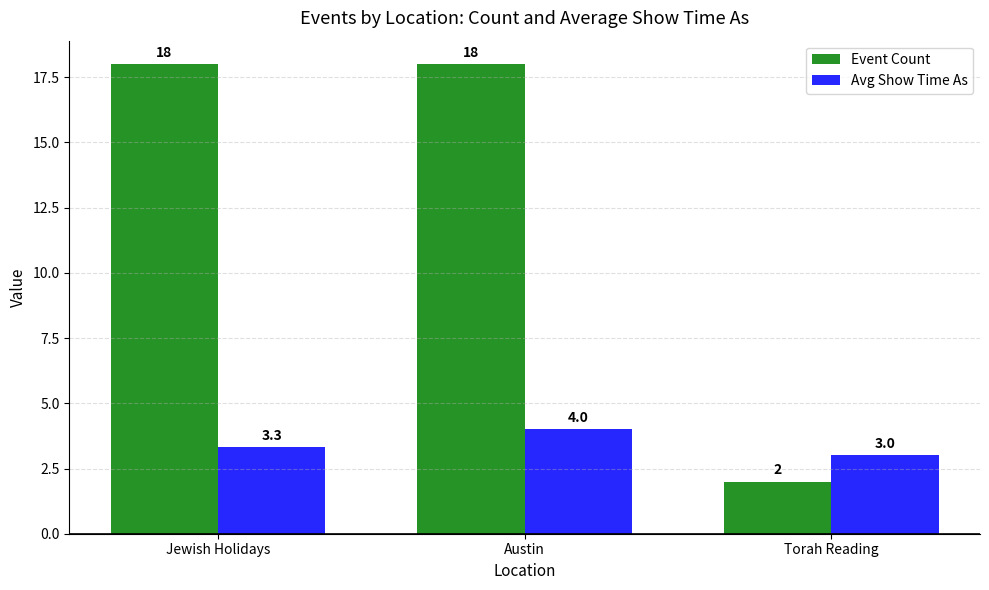

Reading left to right, transcribe all the data shown in this chart.

Event Count: Jewish Holidays=18.0	Austin=18.0	Torah Reading=2.0
Avg Show Time As: Jewish Holidays=3.3	Austin=4.0	Torah Reading=3.0